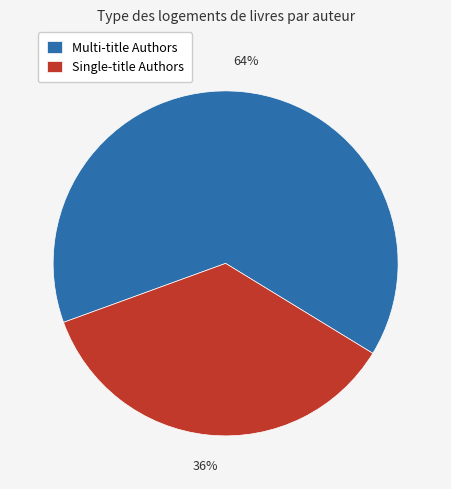

Rank the categories by value from highest to lowest.

Multi-title Authors, Single-title Authors